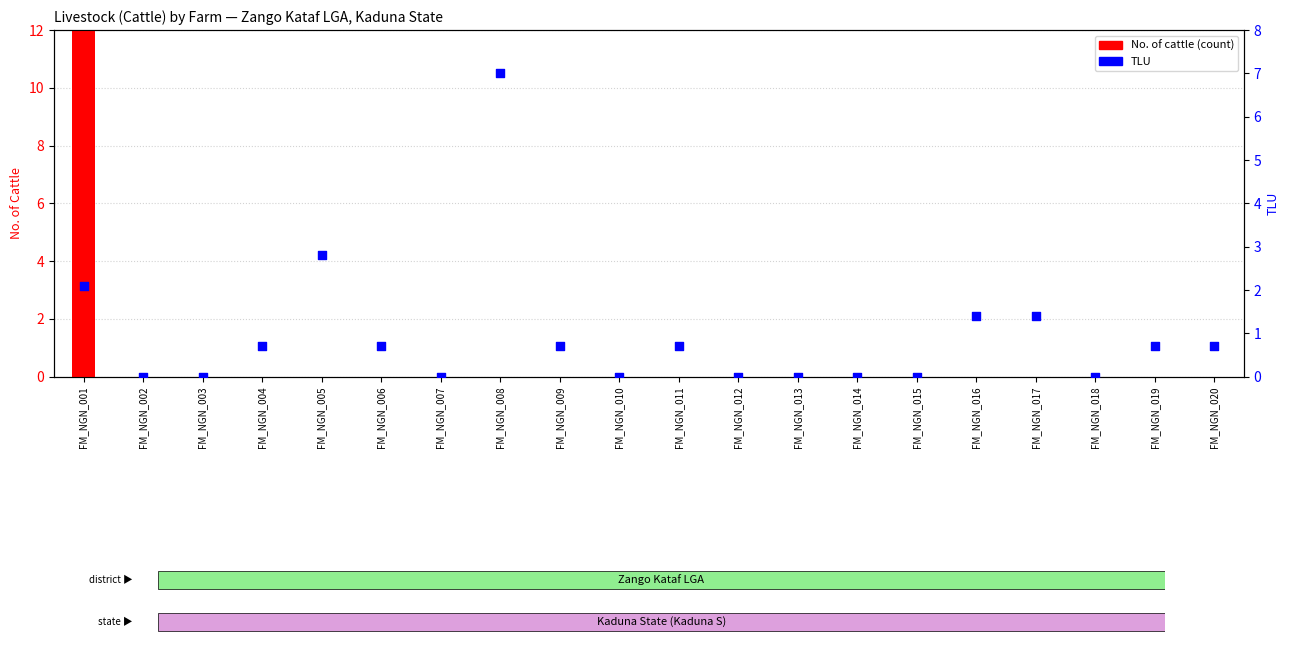

What are all the series names shown in the legend?

No. of cattle (count), TLU